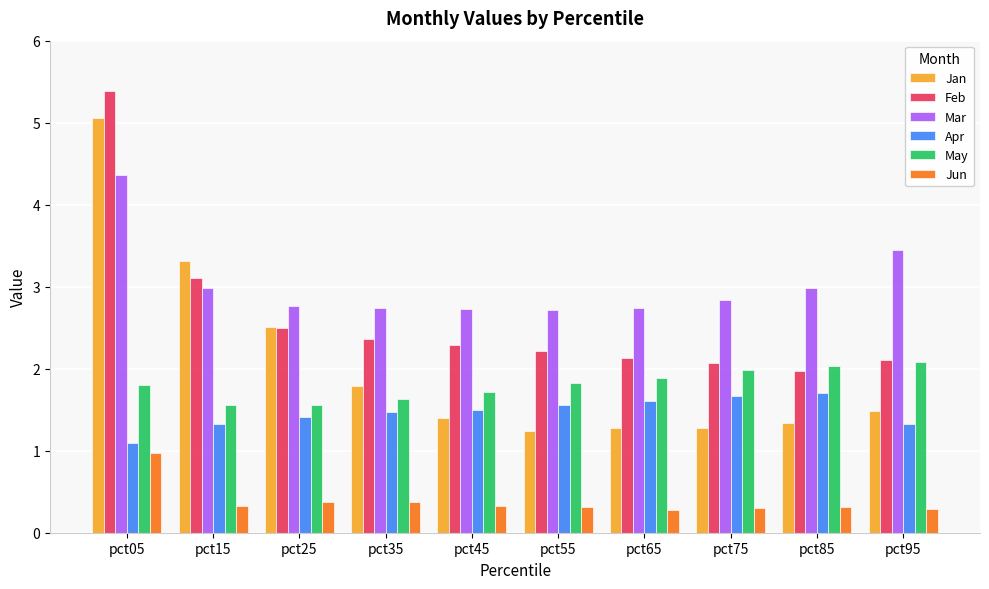

How many categories are shown in the chart?

10